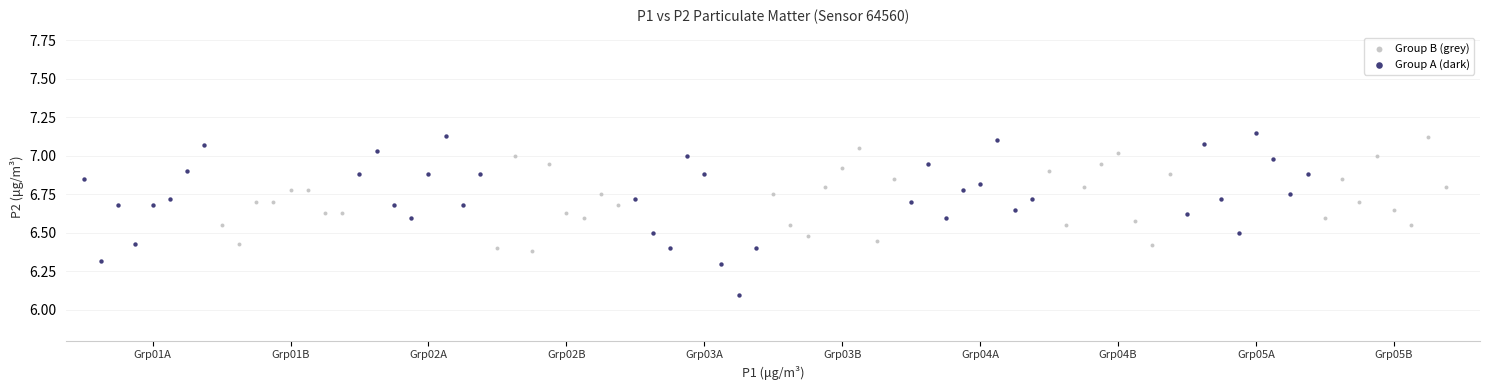

Which series reaches the minimum Y coordinate?

Group A (dark)